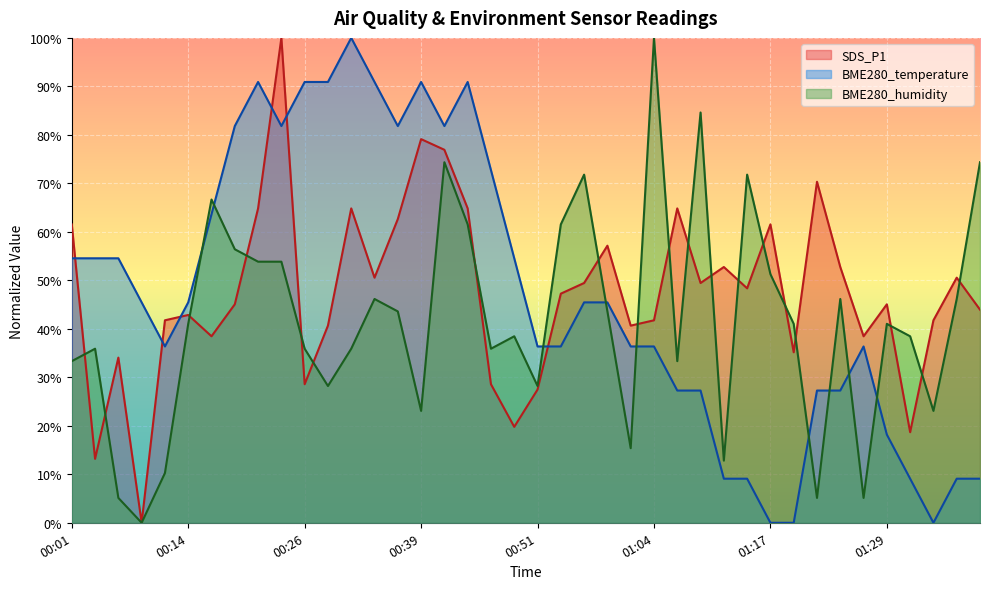

True or false: SDS_P1 and BME280_temperature cross at least once.

True